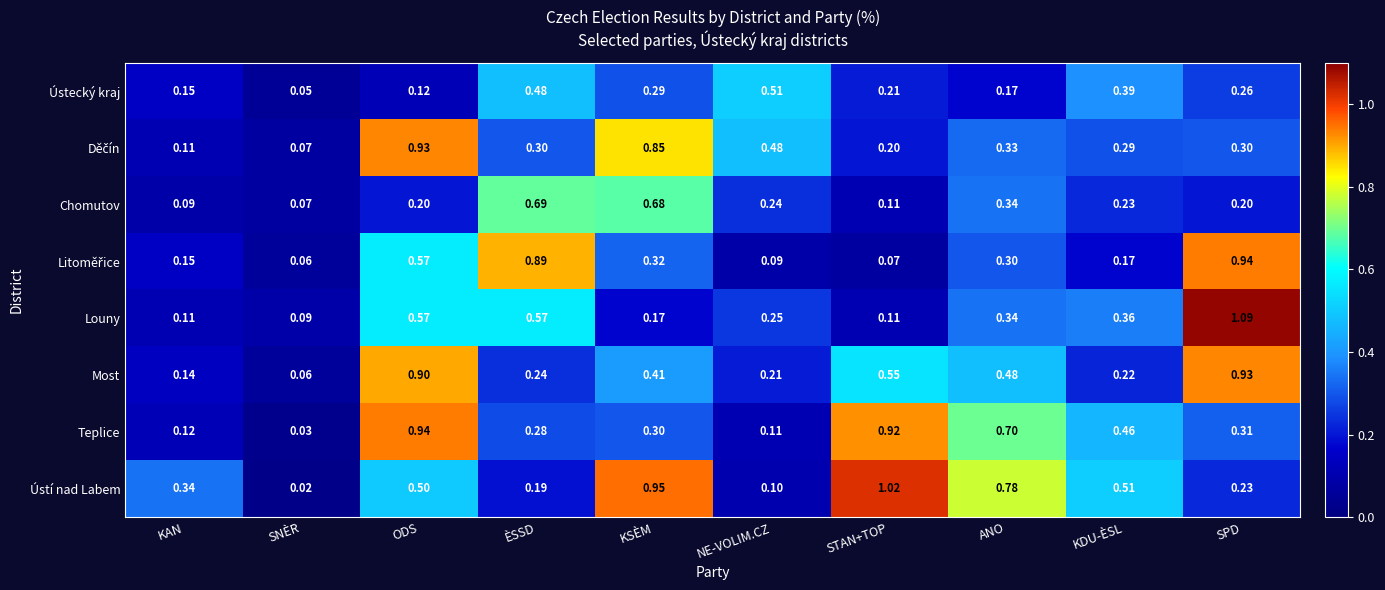

At which label does Most reach its peak?

SPD